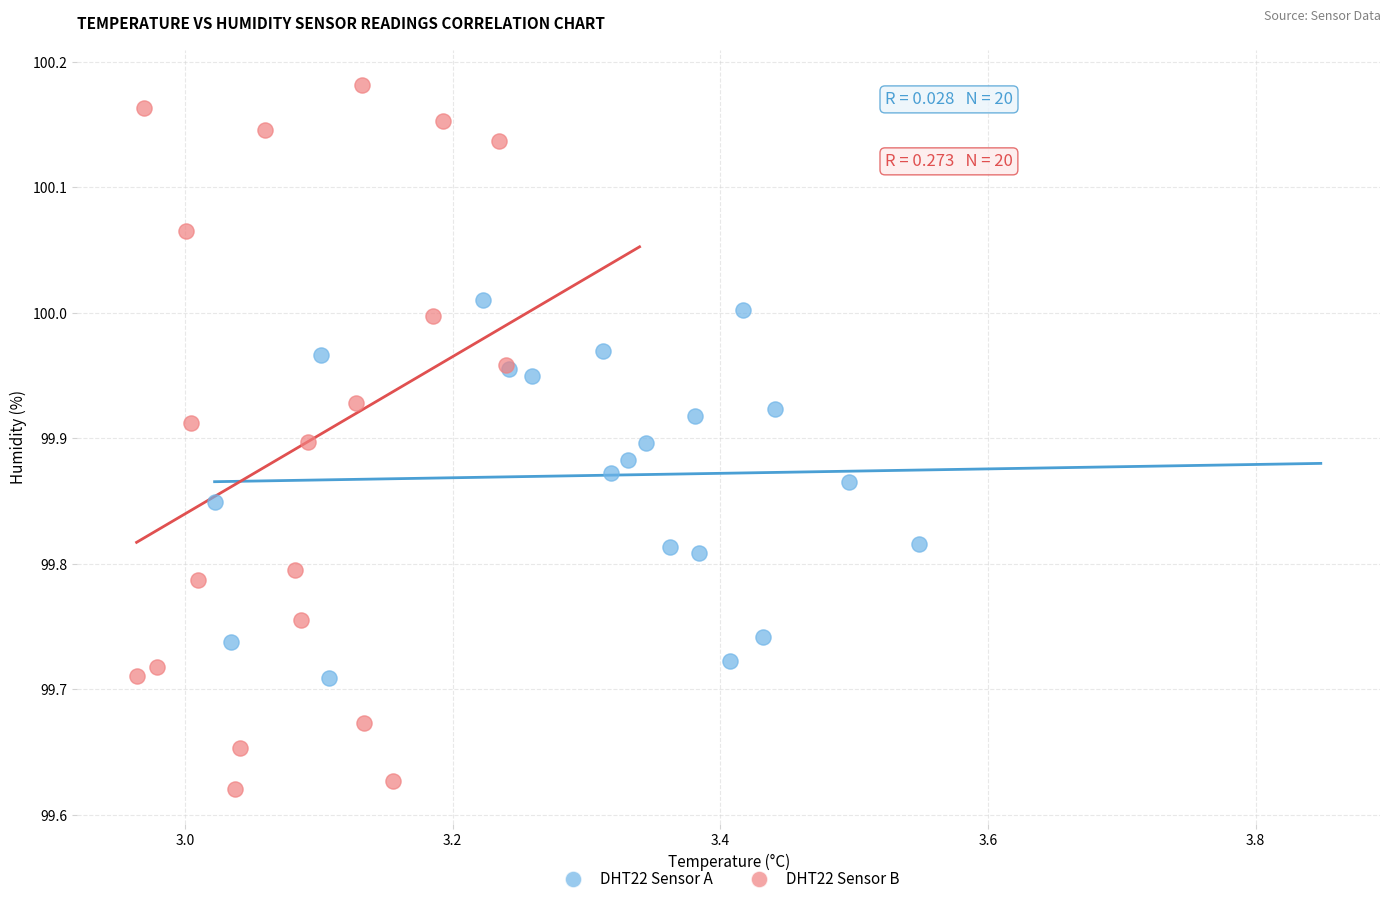

Which series reaches the maximum Y coordinate?

DHT22 Sensor B